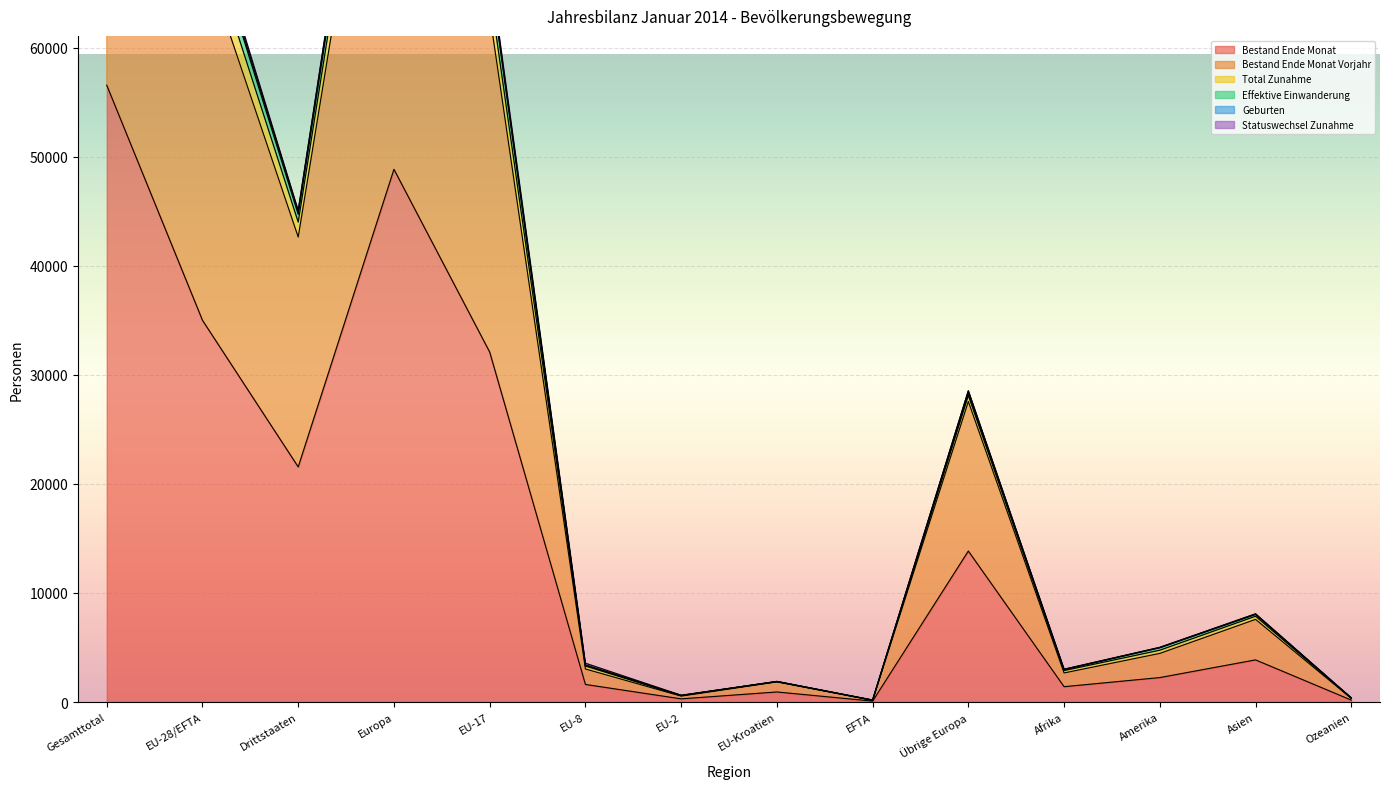

At which category is the sum across all series the highest?

Gesamttotal